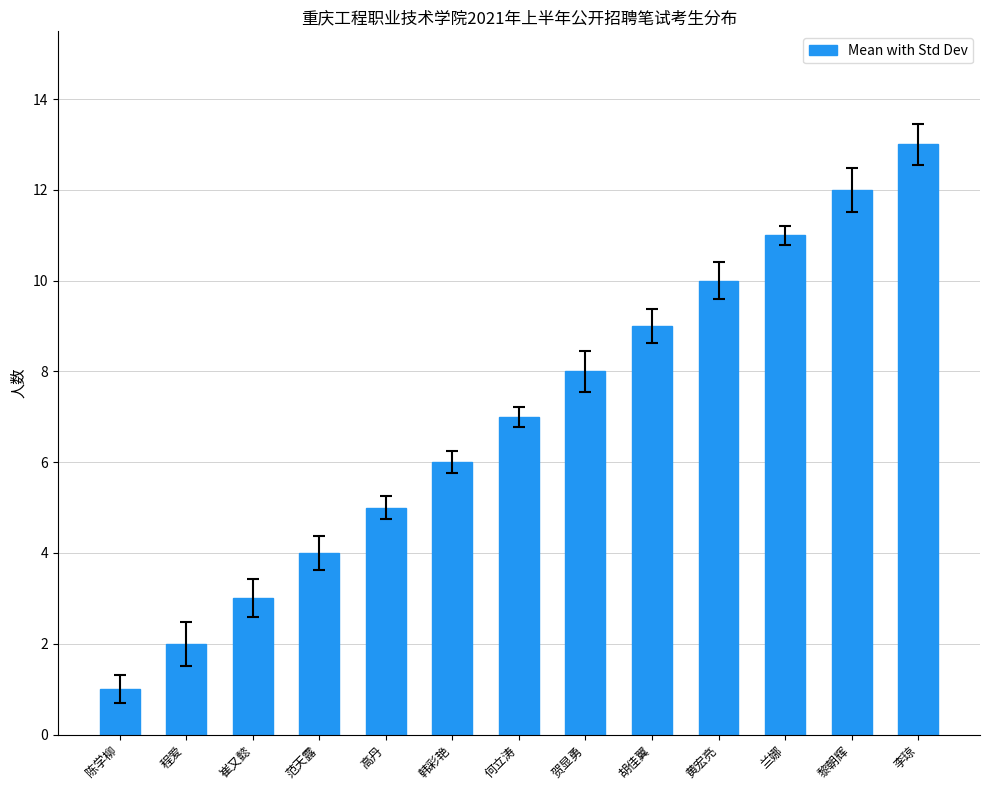

Rank the categories by value from lowest to highest.

陈学柳, 程爱, 崔又懿, 范天露, 高丹, 韩彩艳, 何立涛, 贺显勇, 胡佳翼, 黄宏亮, 兰娜, 黎朝辉, 李琼